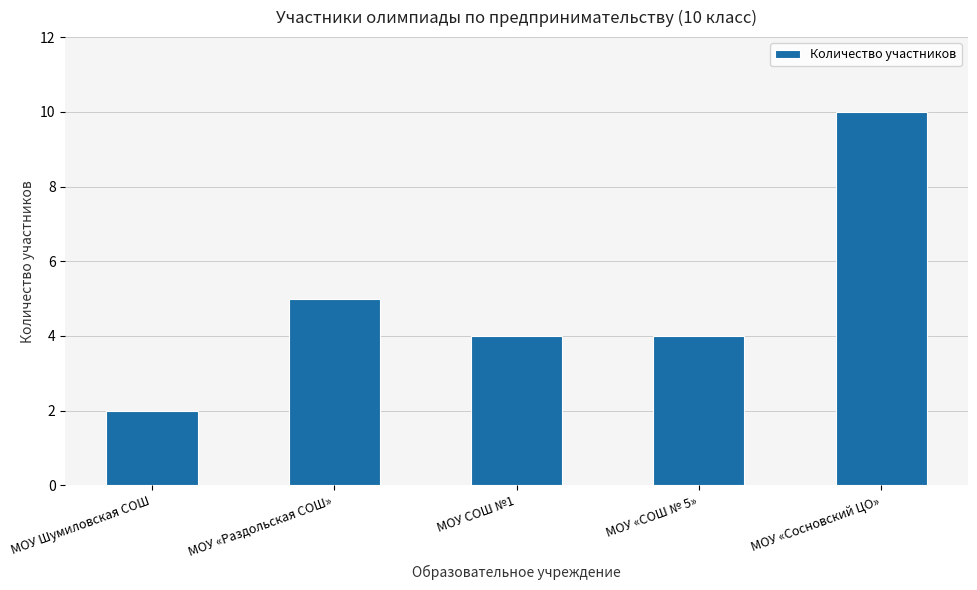

What is the sum of the values at МОУ «Сосновский ЦО» and МОУ «Раздольская СОШ»?

15